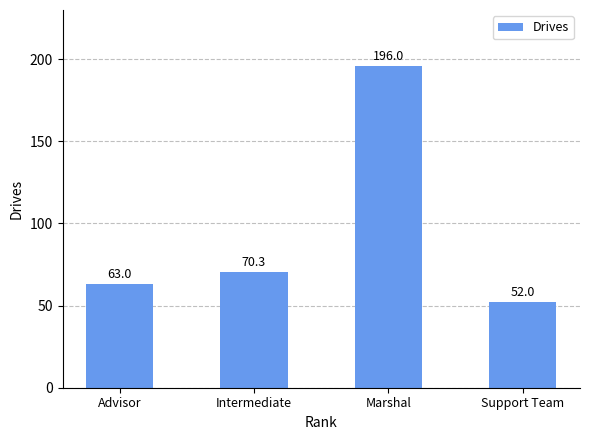

Are the bars grouped side by side (vs. stacked)?

No